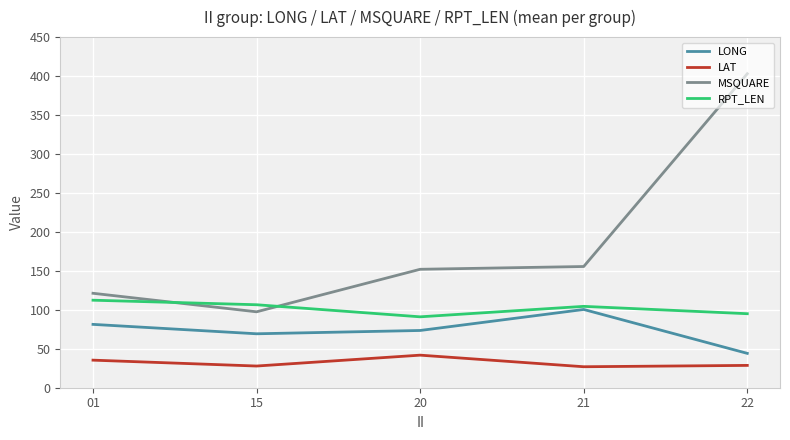

At which category does LAT reach its first local peak?

20